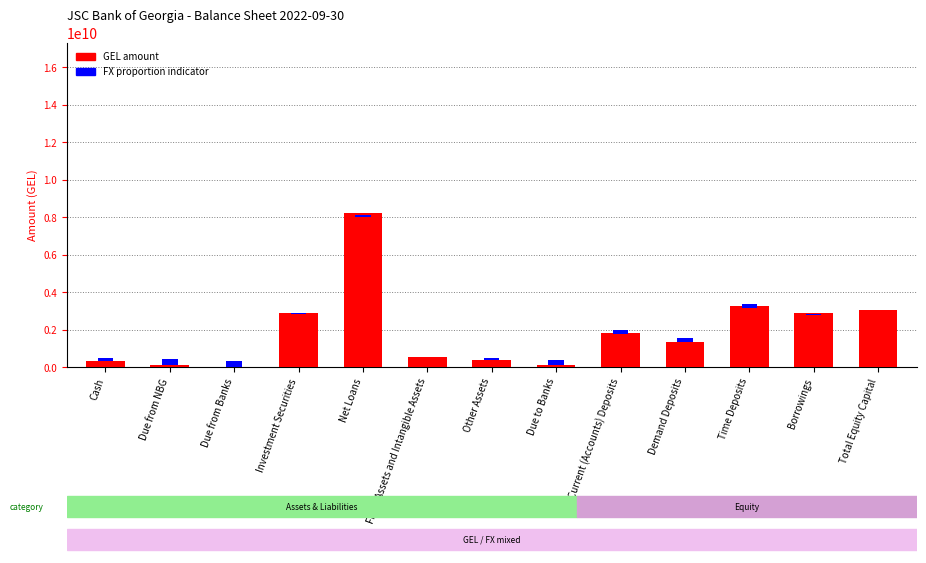

List the labels in order of GEL (Reporting) value, smallest first.

Due from Banks, Due from NBG, Due to Banks, Cash, Other Assets, Fixed Assets and Intangible Assets, Demand Deposits, Current (Accounts) Deposits, Borrowings, Investment Securities, Total Equity Capital, Time Deposits, Net Loans